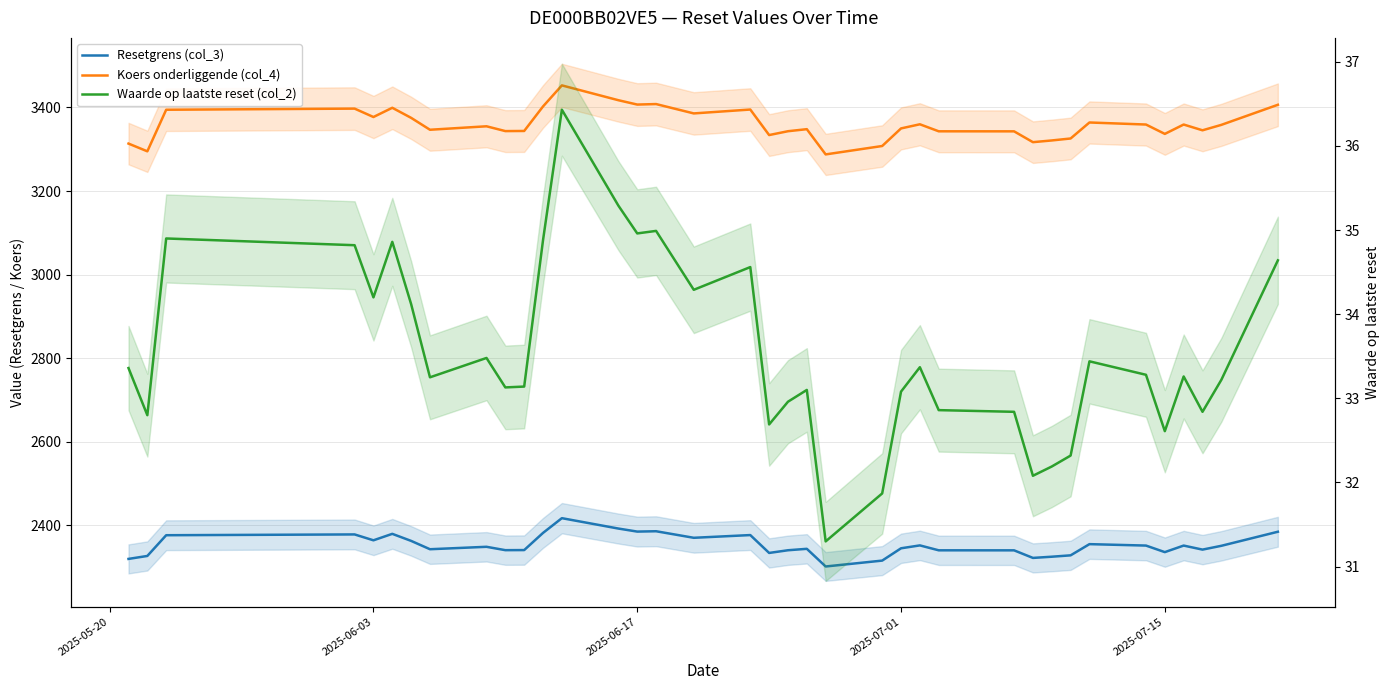

True or false: Koers onderliggende (col_4) and Resetgrens (col_3) intersect in this chart.

False